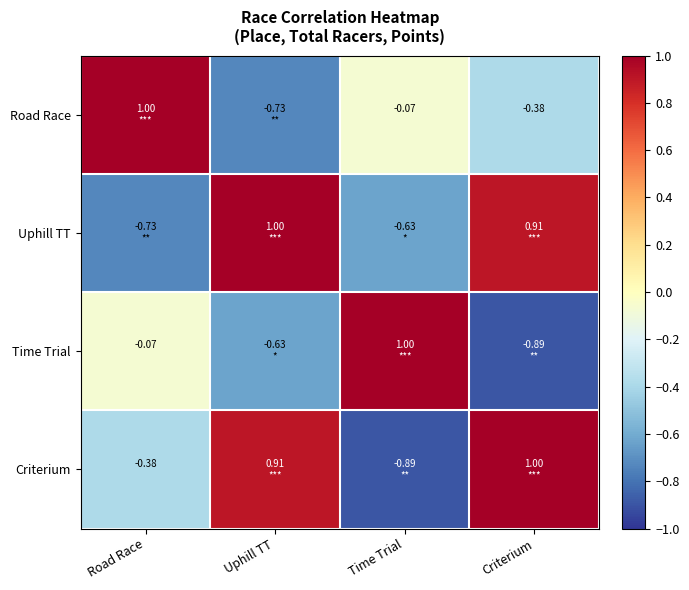

What is the difference between the maximum and minimum values in the Road Race series?

1.7